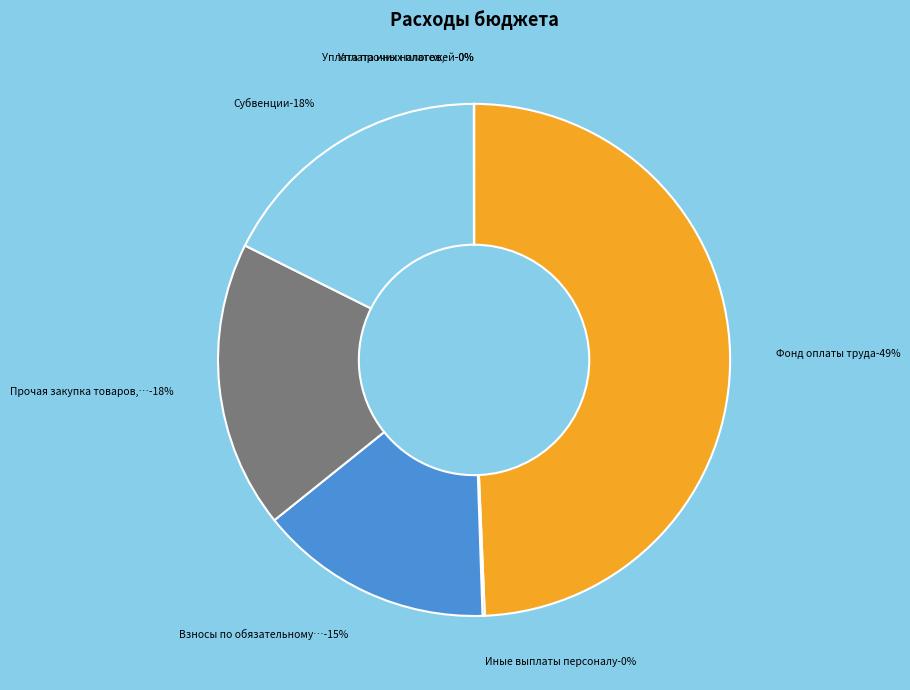

What percentage do Уплата иных платежей and Фонд оплаты труда together represent?

49.3%